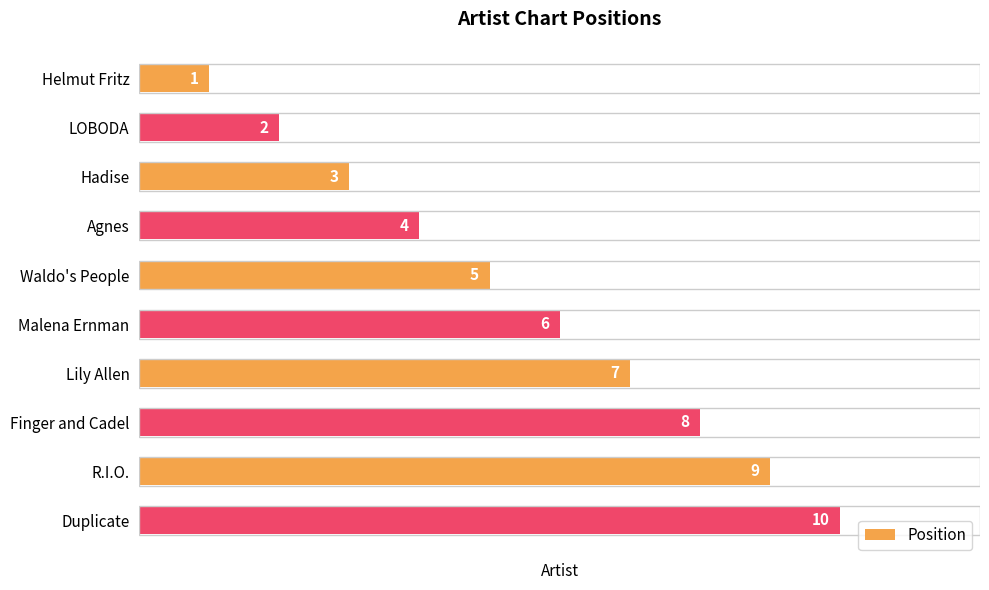

How many data points does each series have?

10